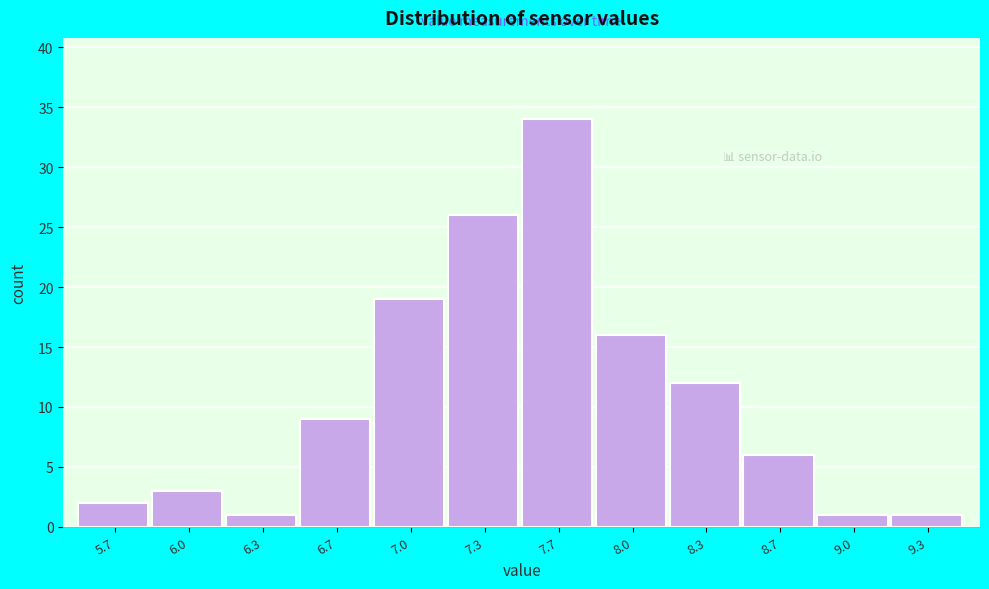

Reading left to right, list every bar in this chart as the range it spans on the x-axis followed by its height. Neither the bar edges nor the heights are printed on the chart, so give them approximately, as read against the axes.

5.50 to 5.85: 2
5.85 to 6.15: 3
6.15 to 6.50: 1
6.50 to 6.85: 9
6.85 to 7.15: 19
7.15 to 7.50: 26
7.50 to 7.85: 34
7.85 to 8.15: 16
8.15 to 8.50: 12
8.50 to 8.85: 6
8.85 to 9.15: 1
9.15 to 9.50: 1